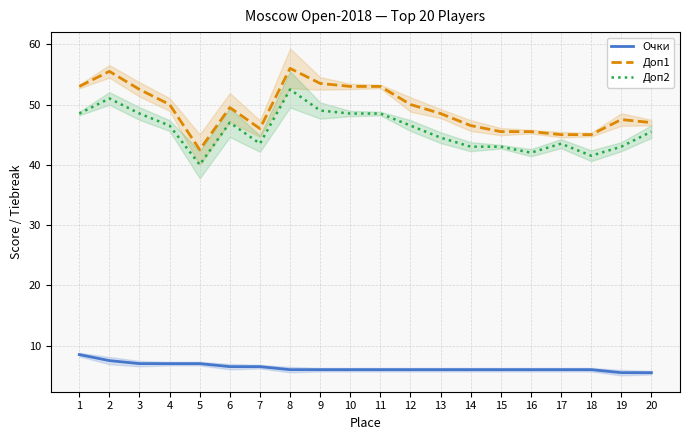

Is this an area chart (filled region under the line)?

No